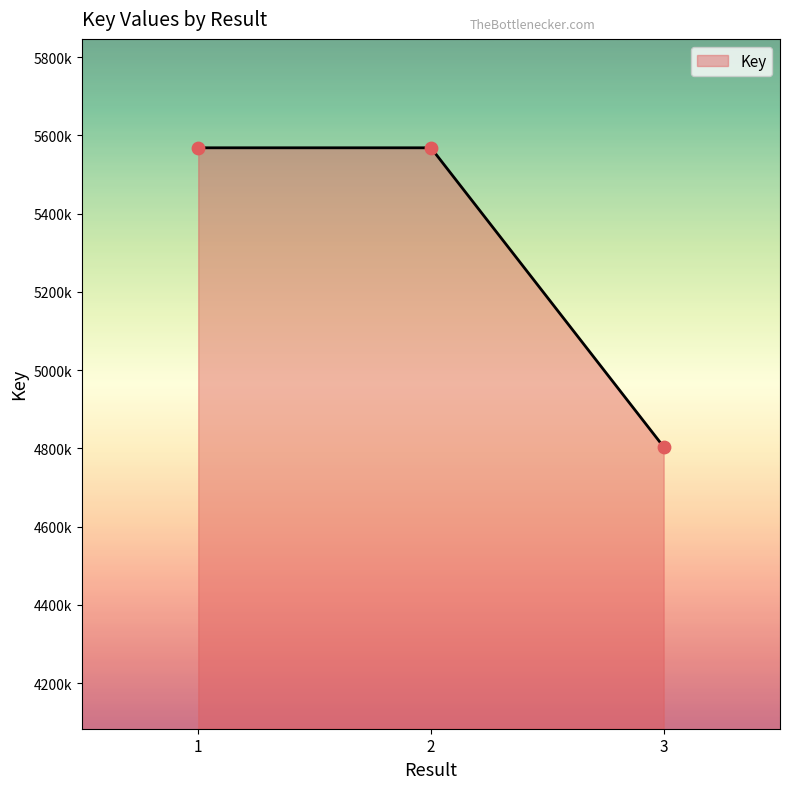

Between 2 and 3, which is larger?

2